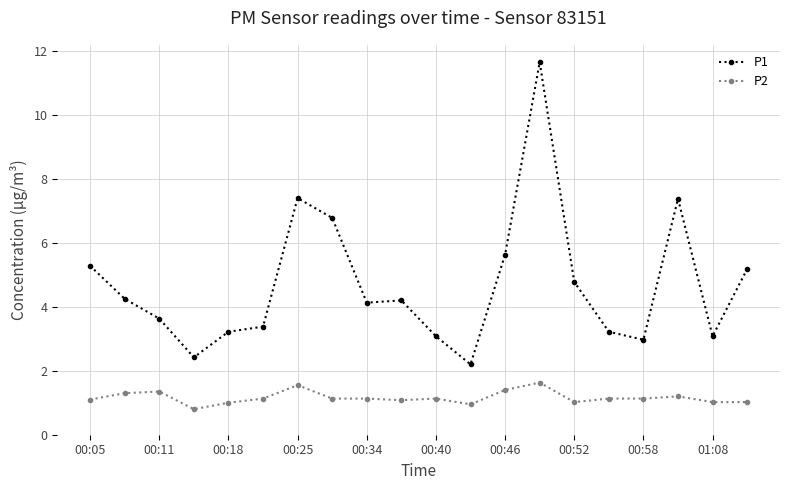

Which series has the widest spread of values?

P1